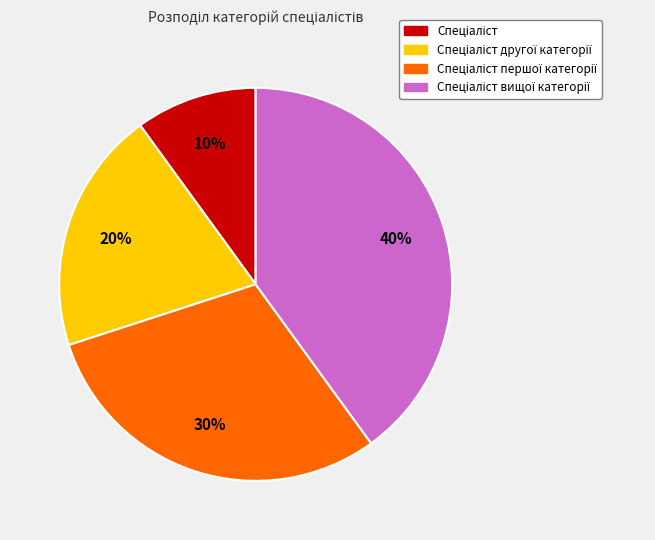

To the nearest percent, what is the difference between the largest and smallest slice percentages?

30%